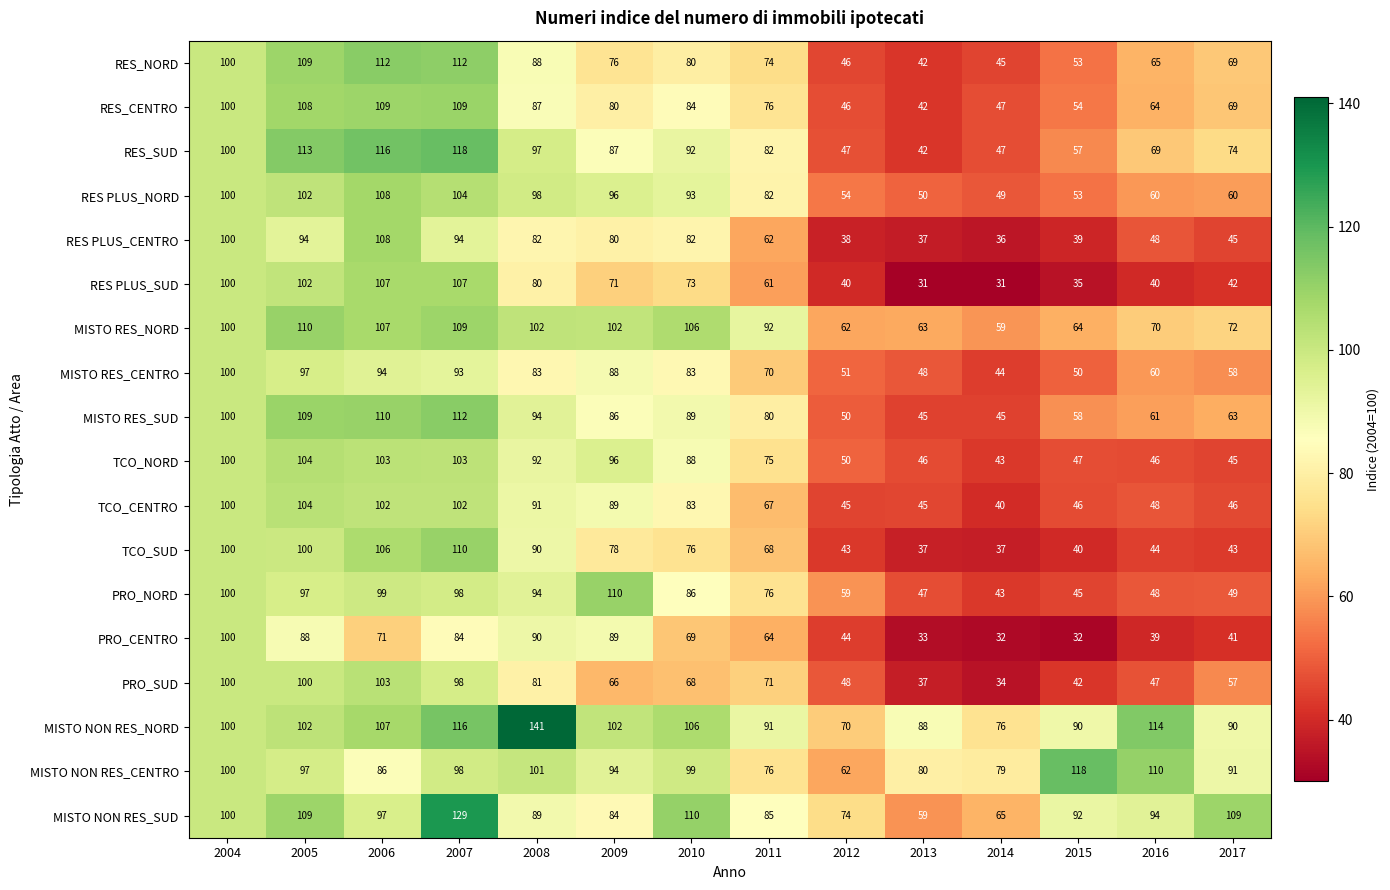

Which series changed the most between 2010 and 2016?

TCO_NORD